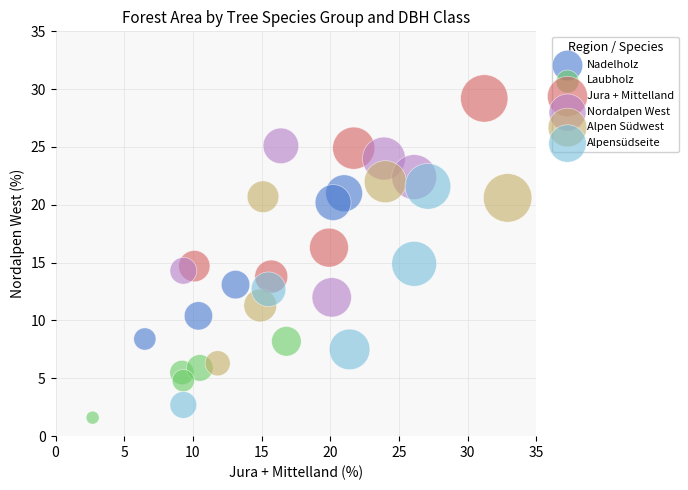

Which series contains the highest Y value?

Jura + Mittelland